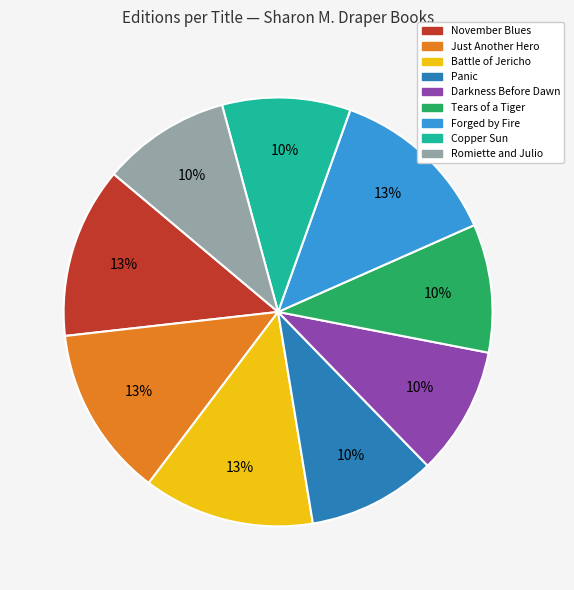

Does any single category account for the majority?

No